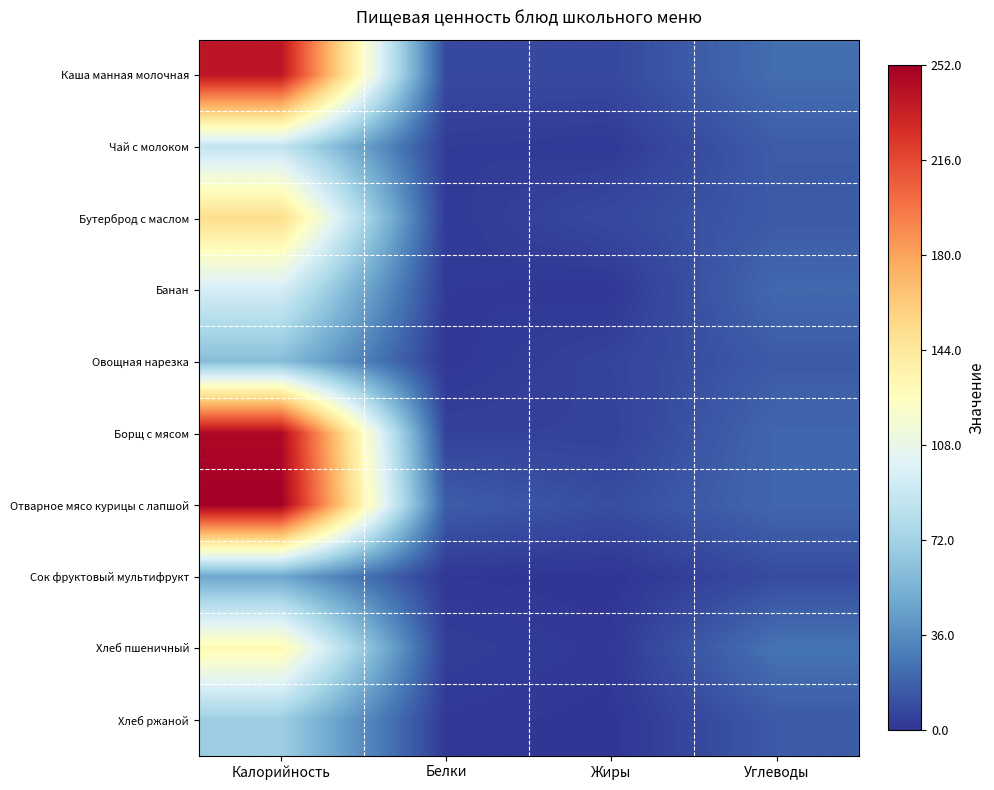

Count the number of data series in this chart.

10